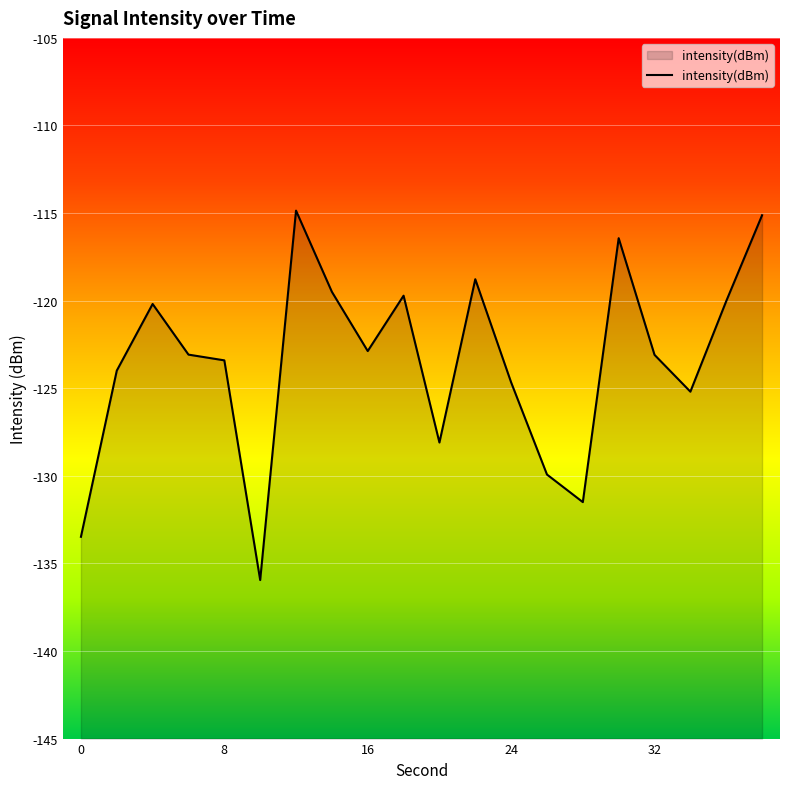

What is the difference between the maximum and minimum values?

21.1